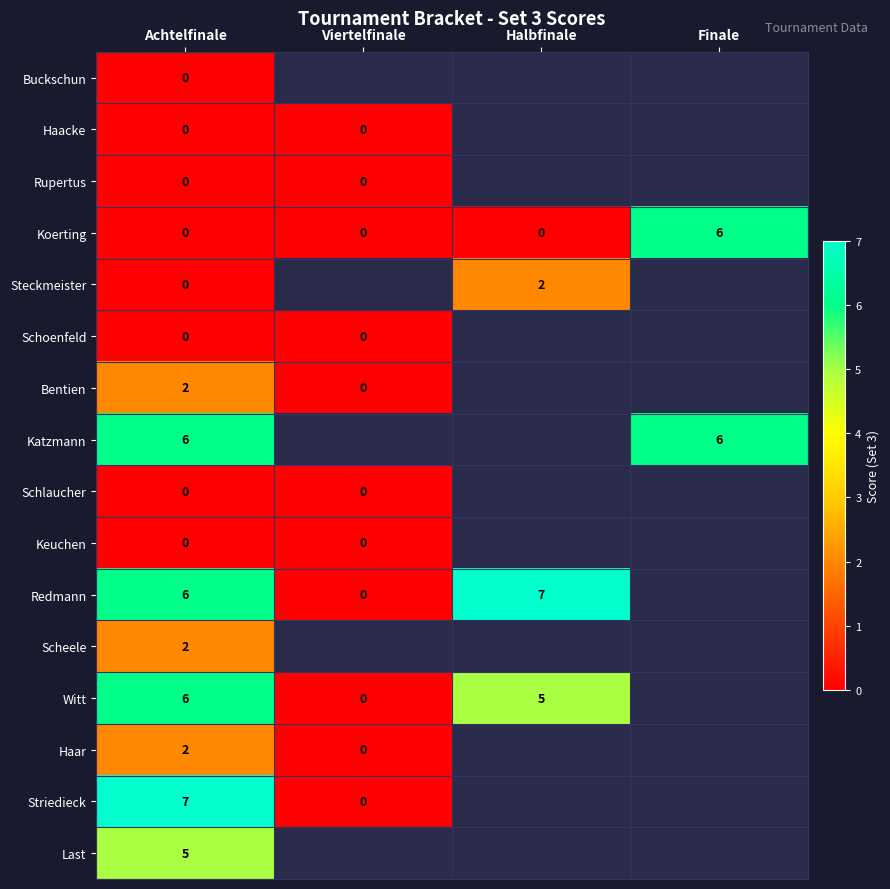

Is it true that Koerting equals -2 at Achtelfinale?

False